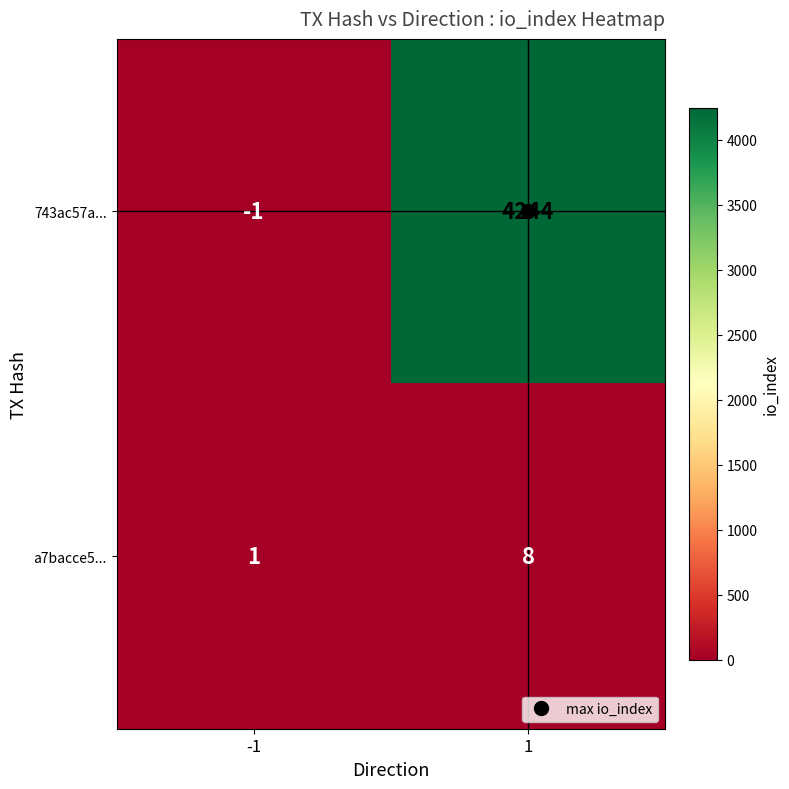

The a7bacce5... series shows 1 at -1. True or false?

True